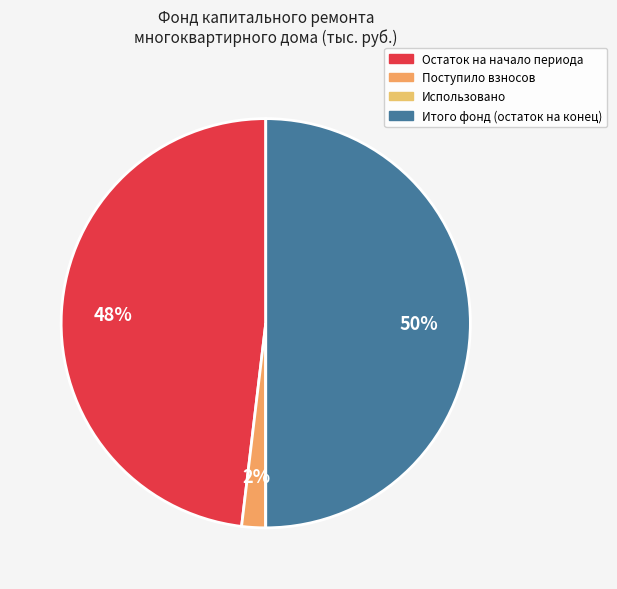

To the nearest percent, what is the combined percentage of Поступило взносов and Итого фонд (остаток на конец)?

52%